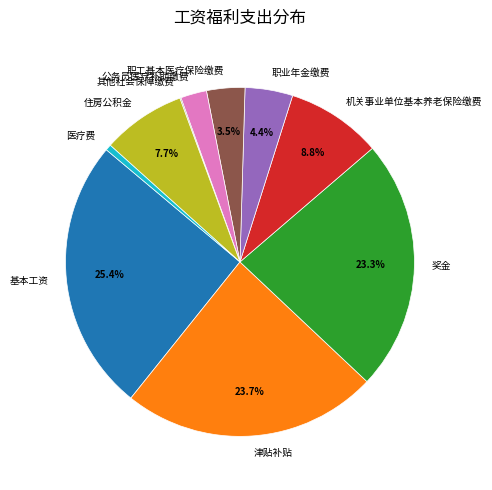

Which slice is the largest?

基本工资